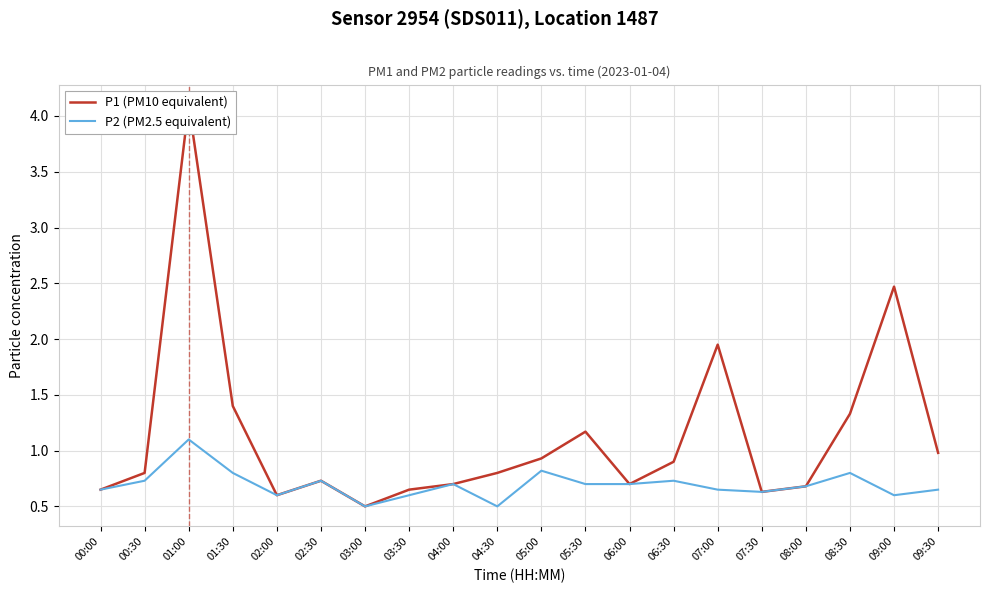

Which label corresponds to the smallest value in the chart?

03:00